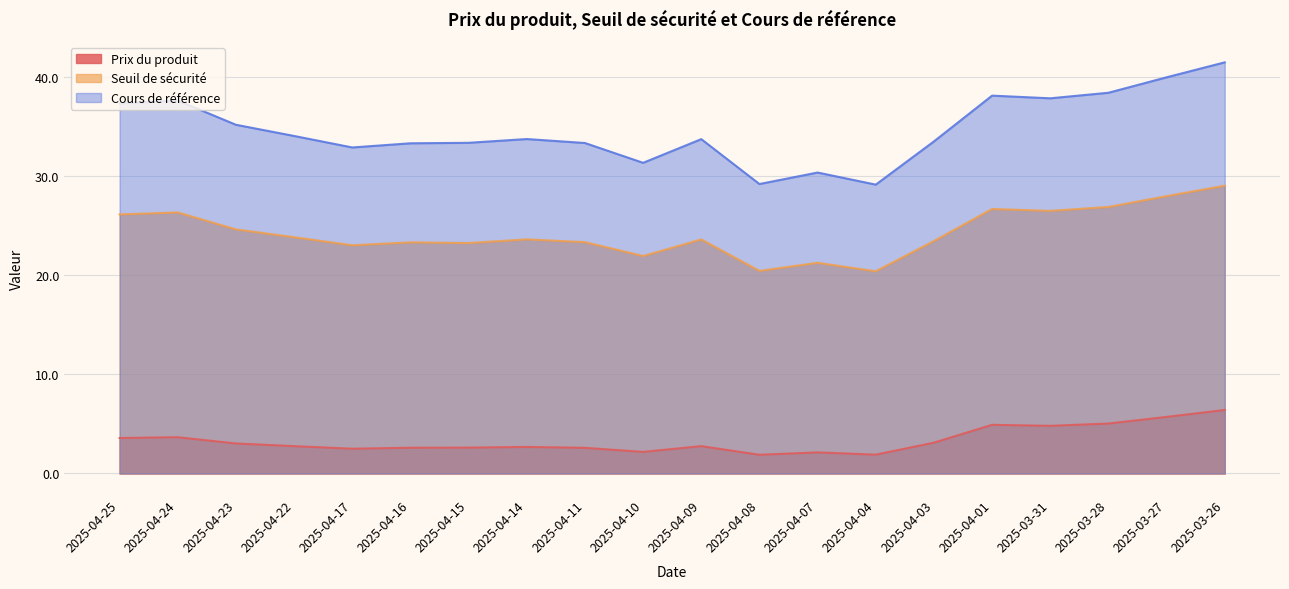

True or false: Seuil de sécurité has more than 1 interior local peaks.

True